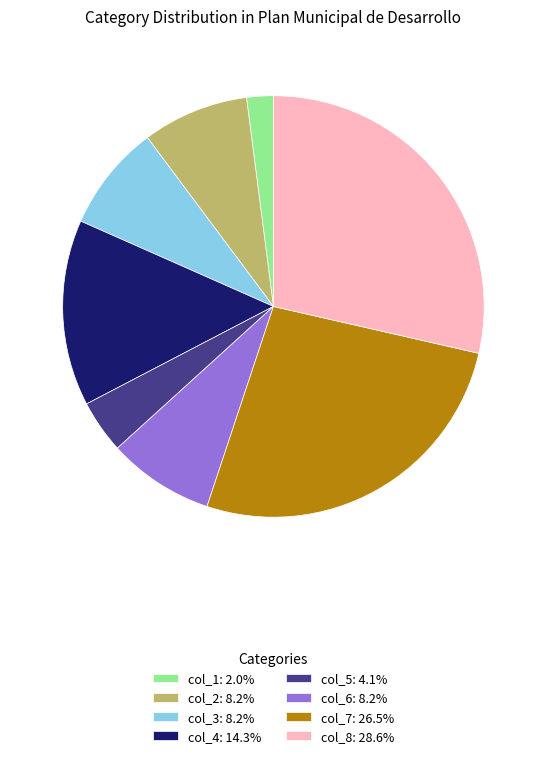

Combined, do col_5: 4.1% and col_6: 8.2% account for over 50%?

No